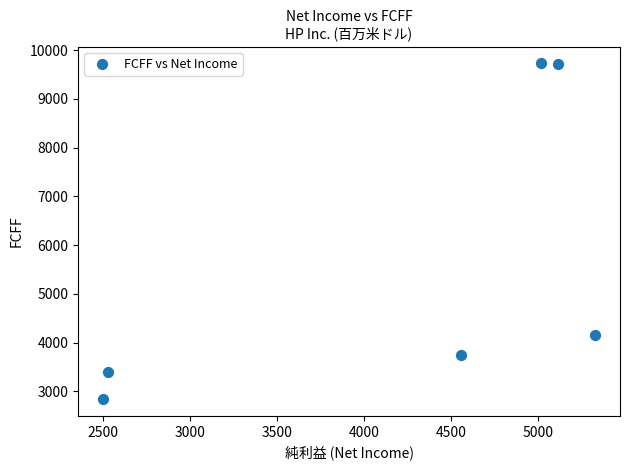

What is the range of X values (max minus min)?

2831